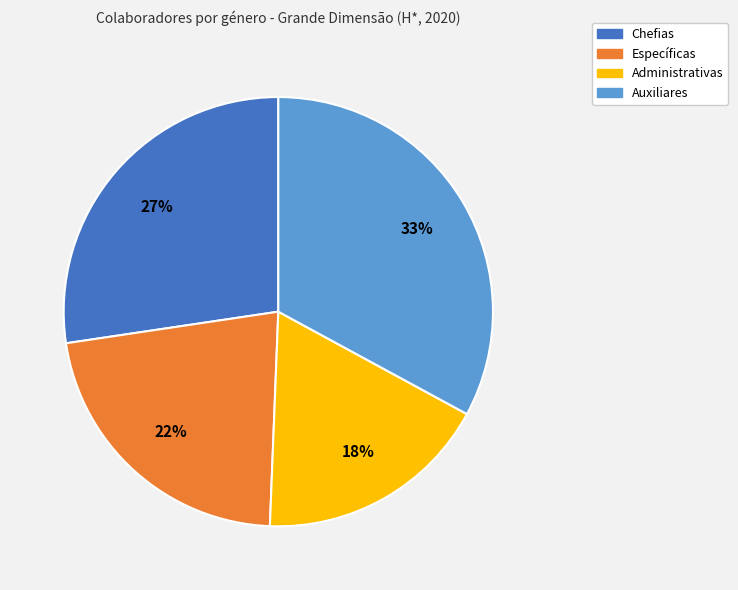

How many slices are in this pie chart?

4